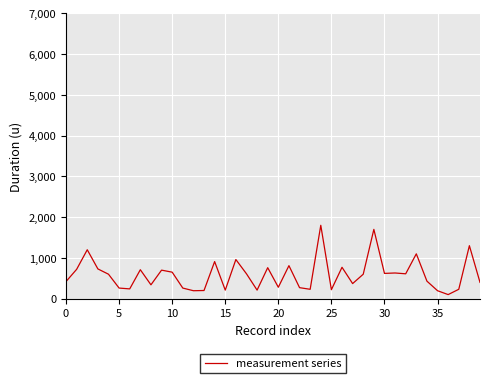

What is the difference between the maximum and minimum values?

1700